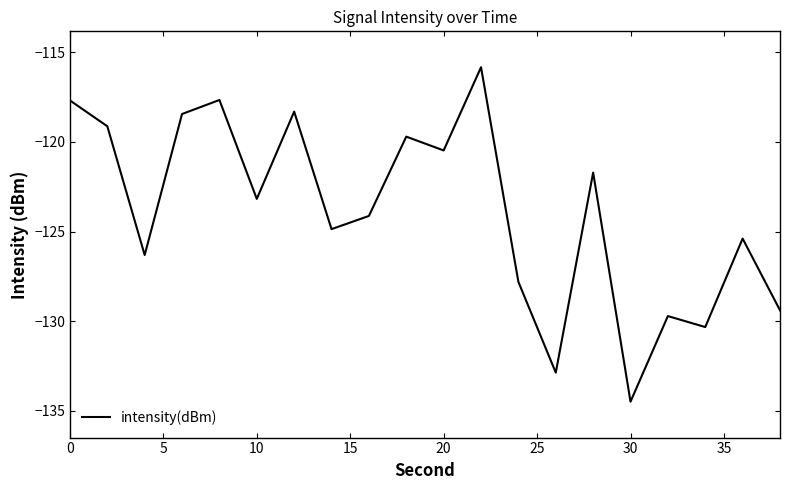

What is the minimum value shown in the chart?

-134.5